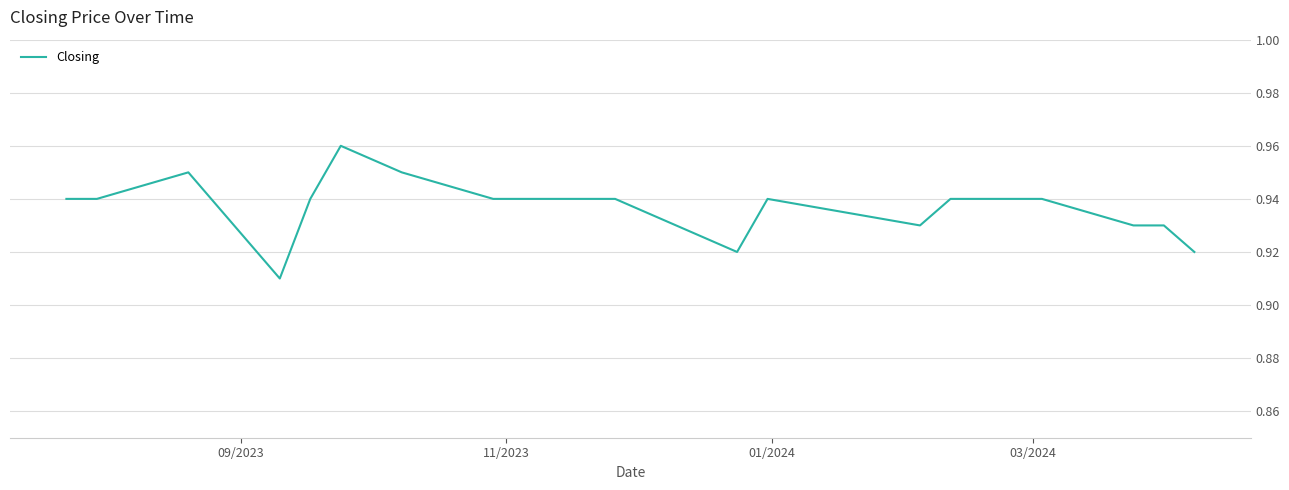

Does the chart display data point markers on the line(s)?

No